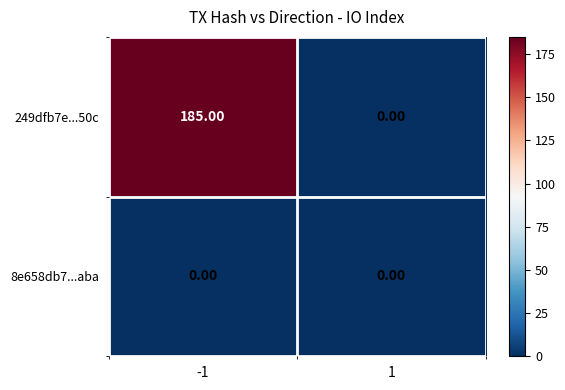

Between -1 and 1, which series saw the biggest shift?

249dfb7e...50c